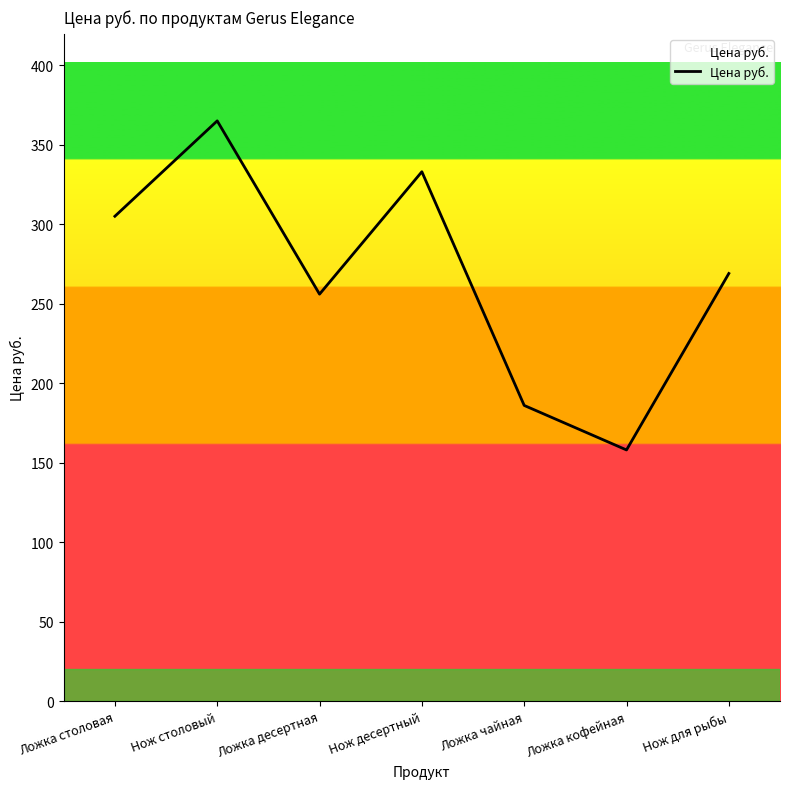

What is the maximum value shown in the chart?

365